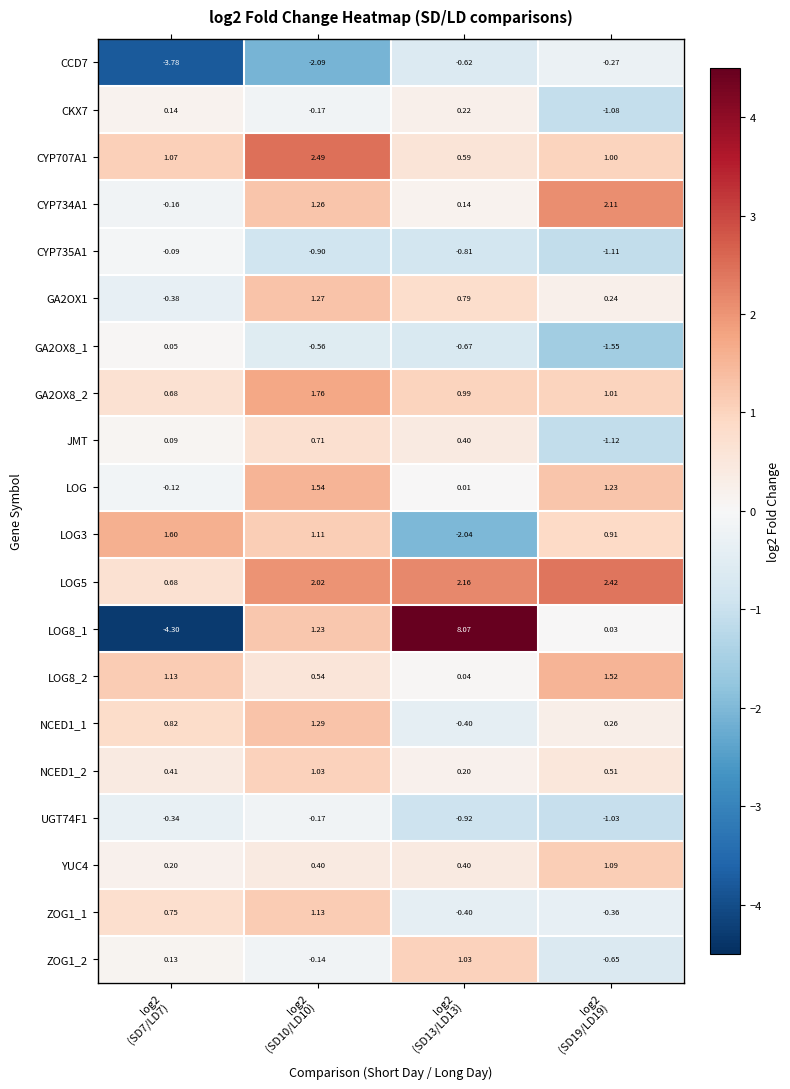

Between log2
(SD13/LD13) and log2
(SD7/LD7), which is larger?

log2
(SD13/LD13)